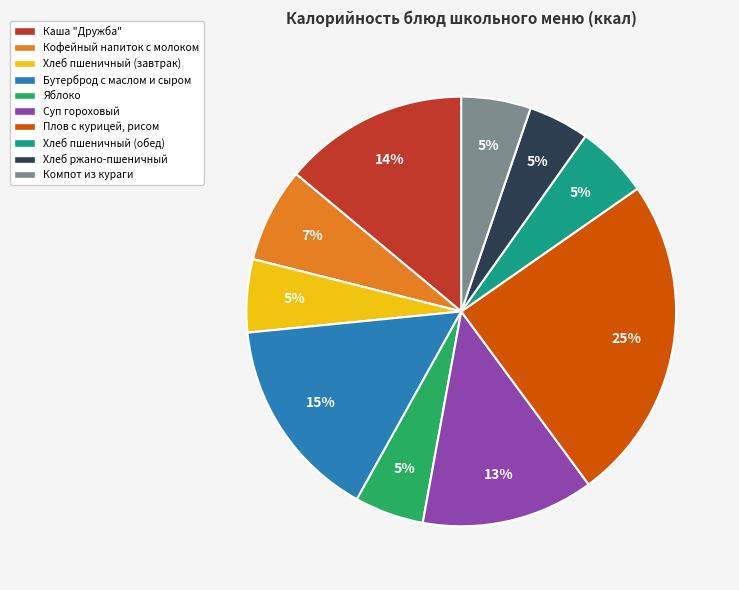

Does any single category account for the majority?

No